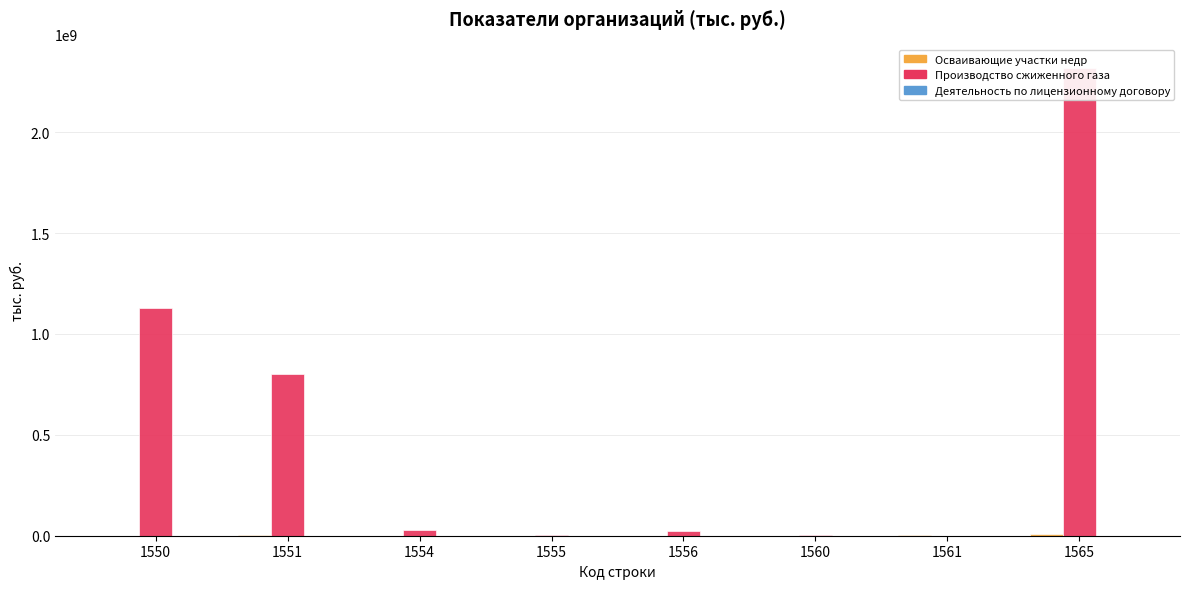

At which category is the sum across all series the highest?

1565